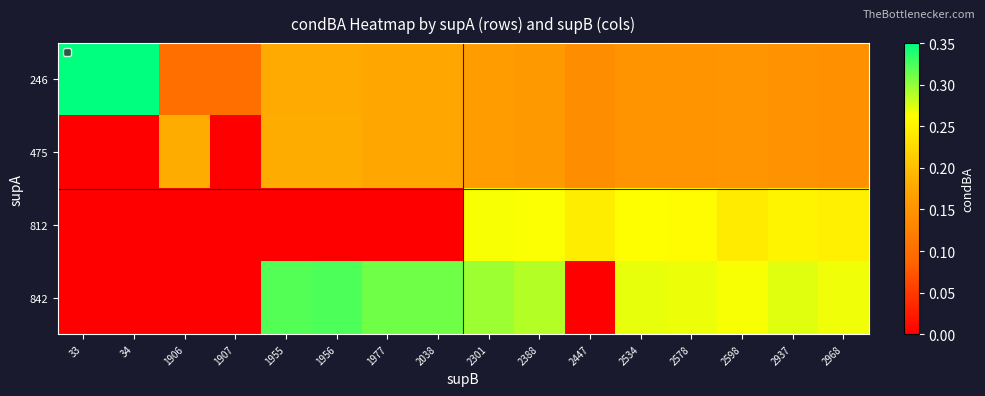

Rank the series at 33 from lowest to highest value.

475, 812, 842, 246